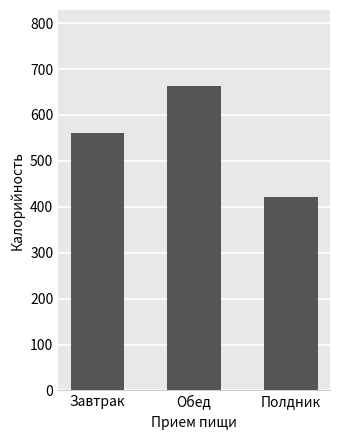

What is the difference between the values at Завтрак and Обед?

103.1